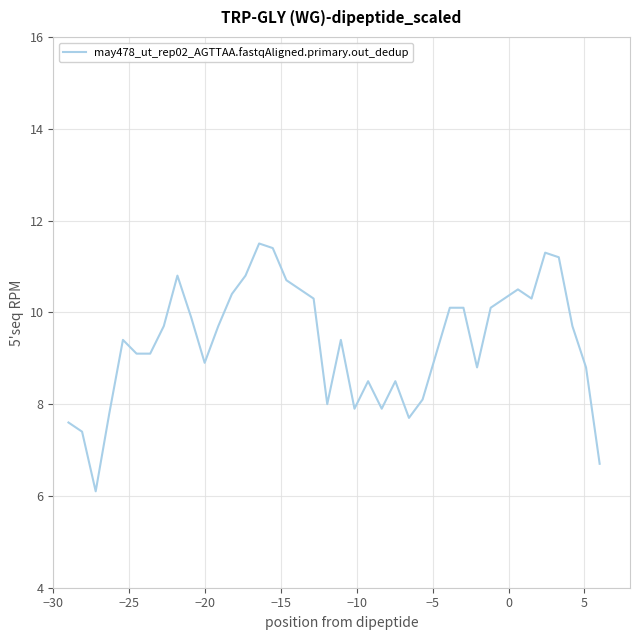

What is the difference between the maximum and minimum values?

5.4